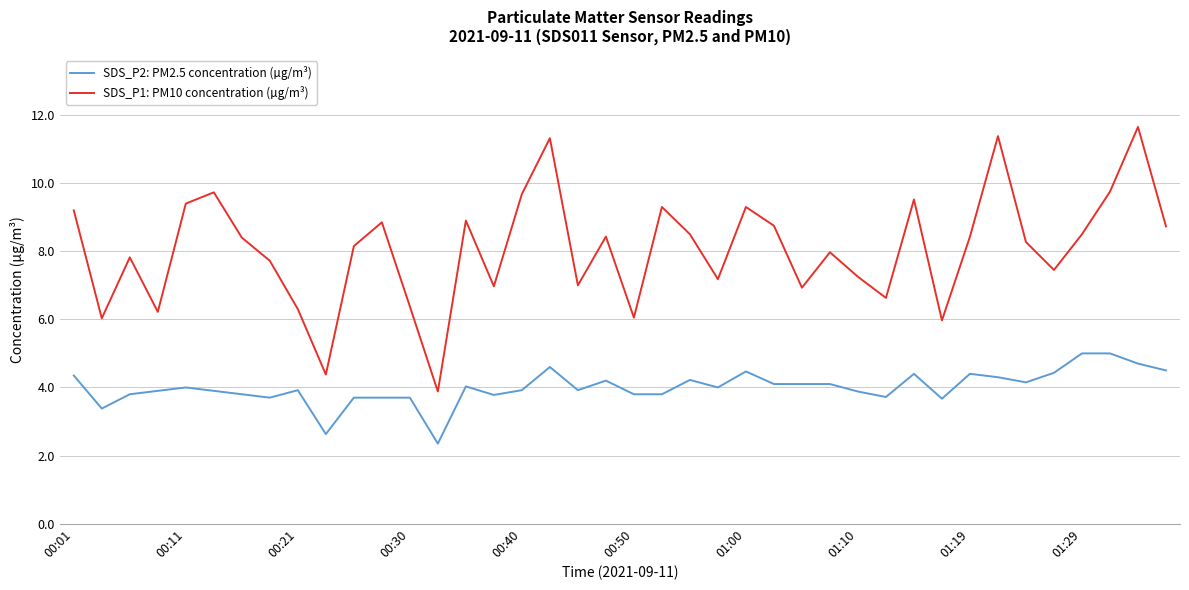

Which series has the largest total across all categories?

SDS_P1: PM10 concentration (µg/m³)